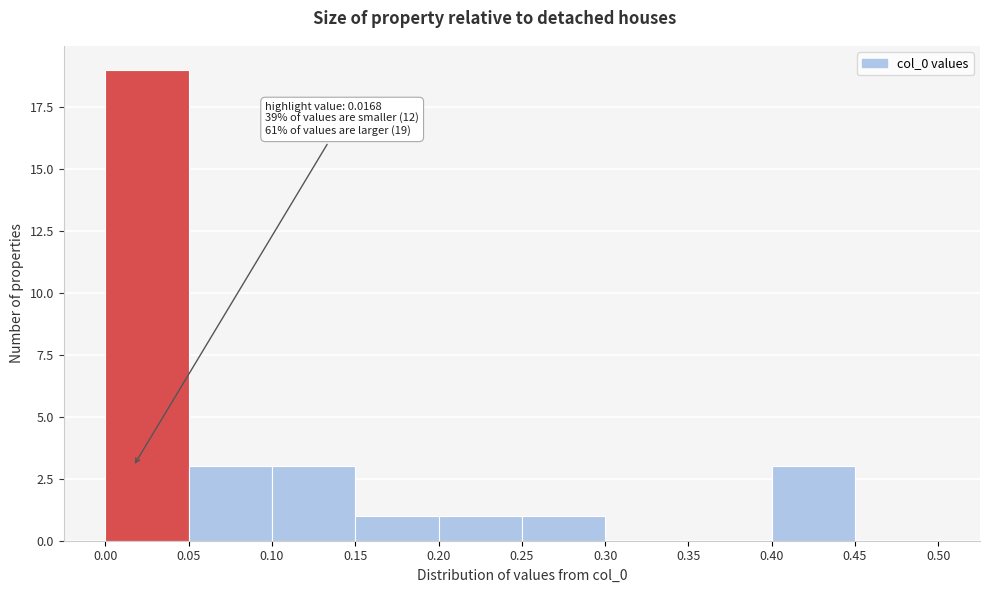

Over which range of the x-axis is the bar tallest?

0.00 to 0.05